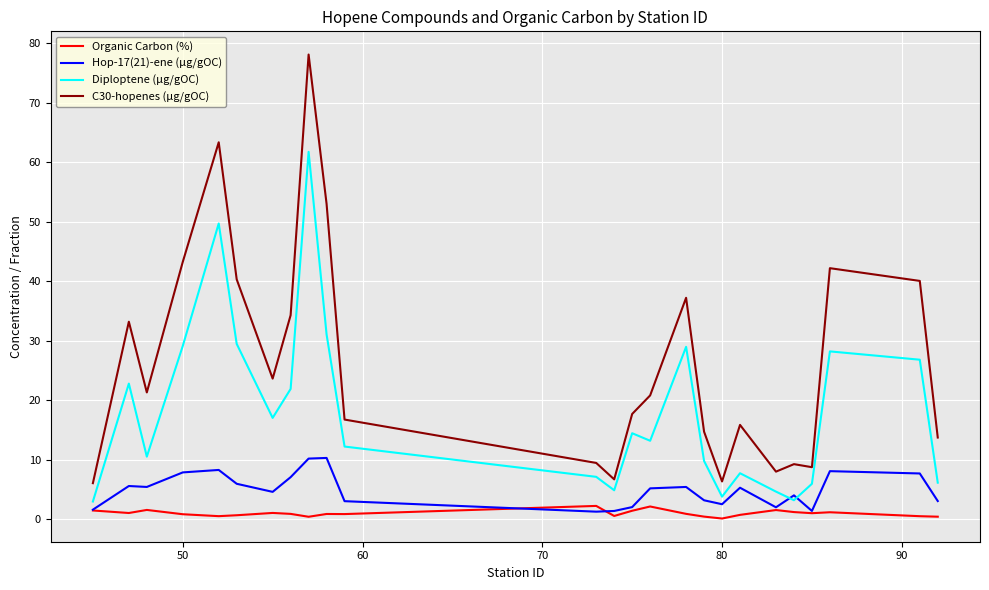

Which series has the largest total across all categories?

C30-hopenes (µg/gOC)